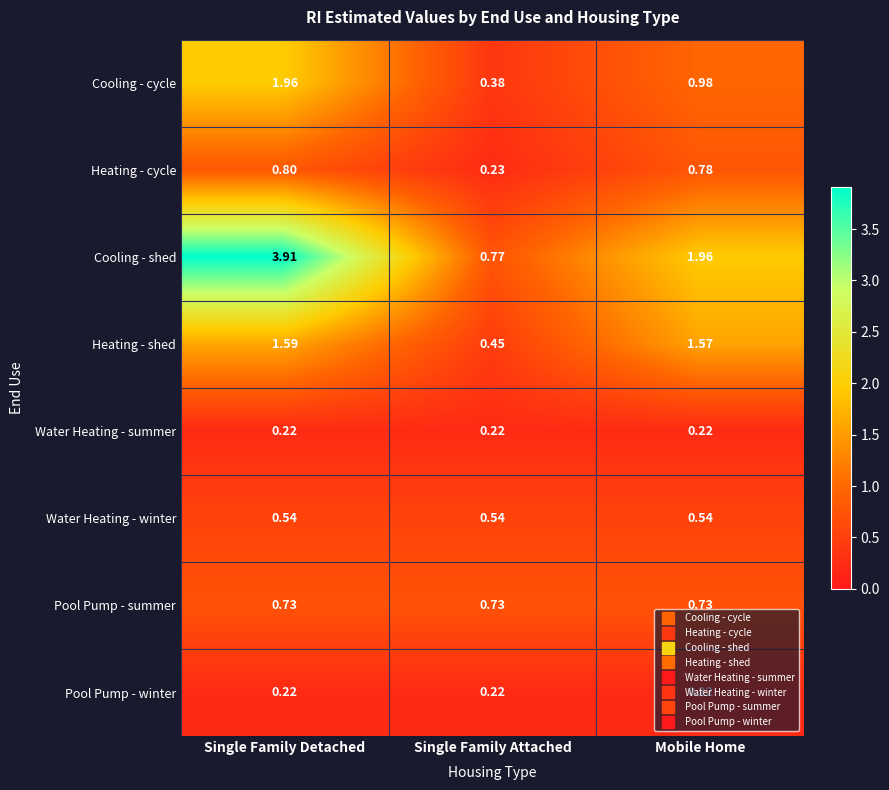

At how many categories does at least one series exceed 0?

3